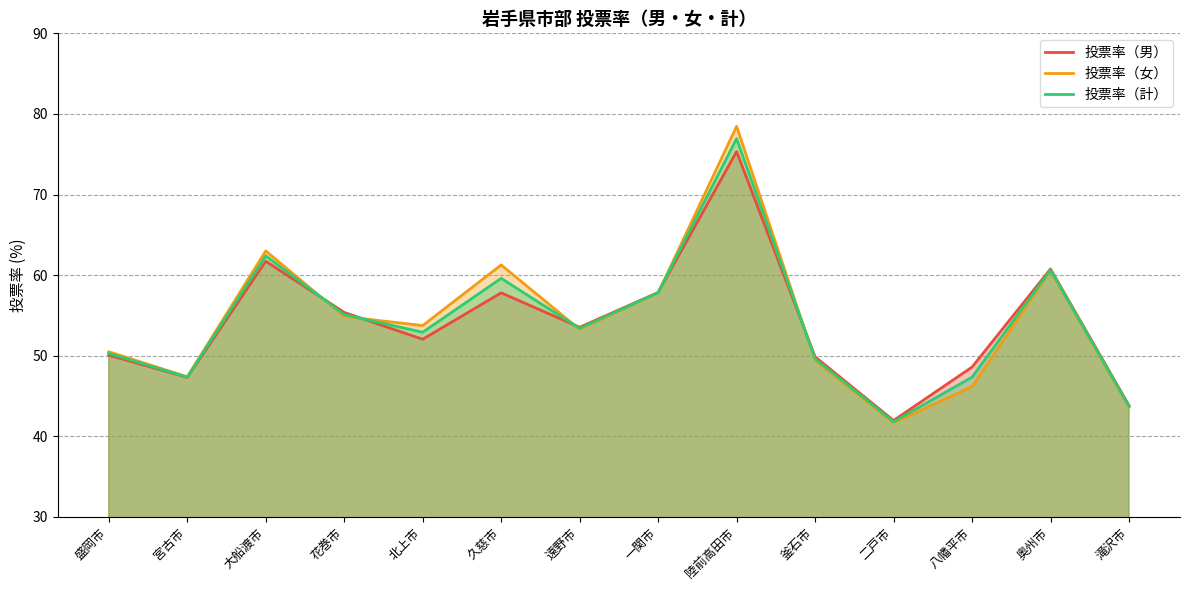

What is the label of the 2nd point from the left?

宮古市